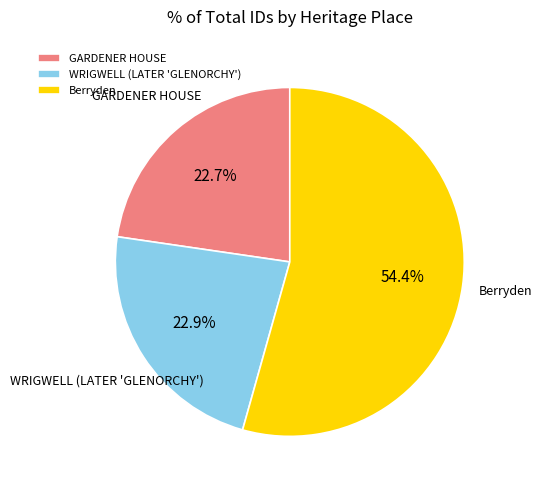

What is the total percentage of WRIGWELL (LATER 'GLENORCHY') and GARDENER HOUSE?

45.6%